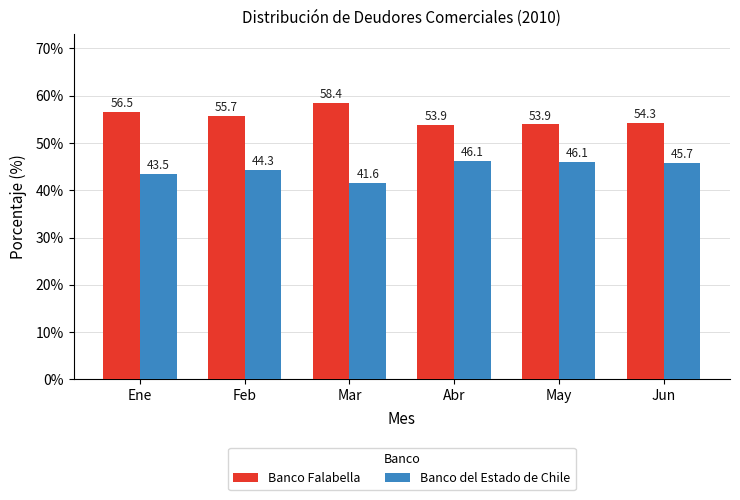

How many values in the Banco Falabella series exceed 55?

3